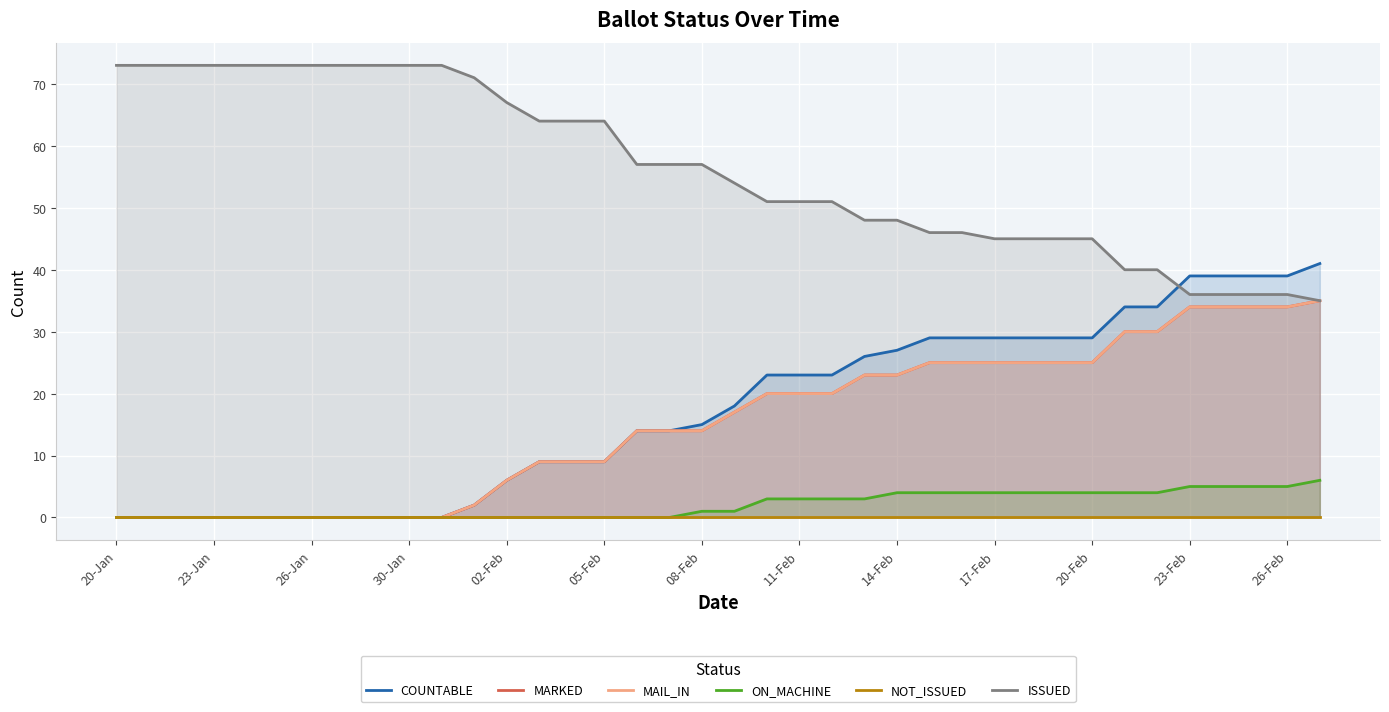

What are all the series names shown in the legend?

COUNTABLE, MARKED, MAIL_IN, ON_MACHINE, NOT_ISSUED, ISSUED